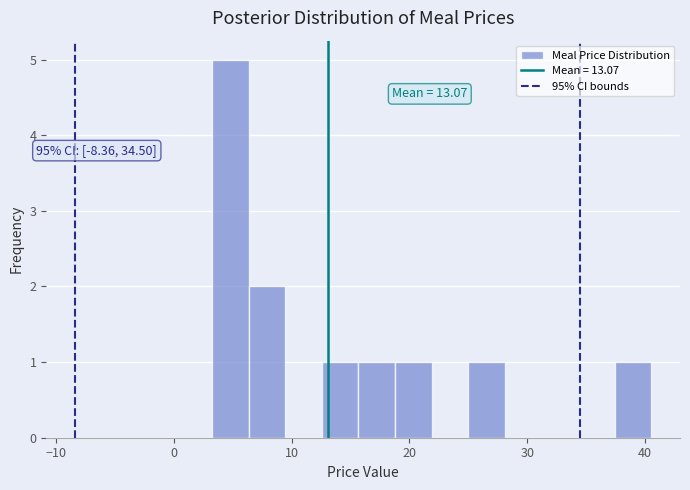

Around what value on the x-axis is the tallest bar? Give the approximate position of its centre, as read against the axis.

5